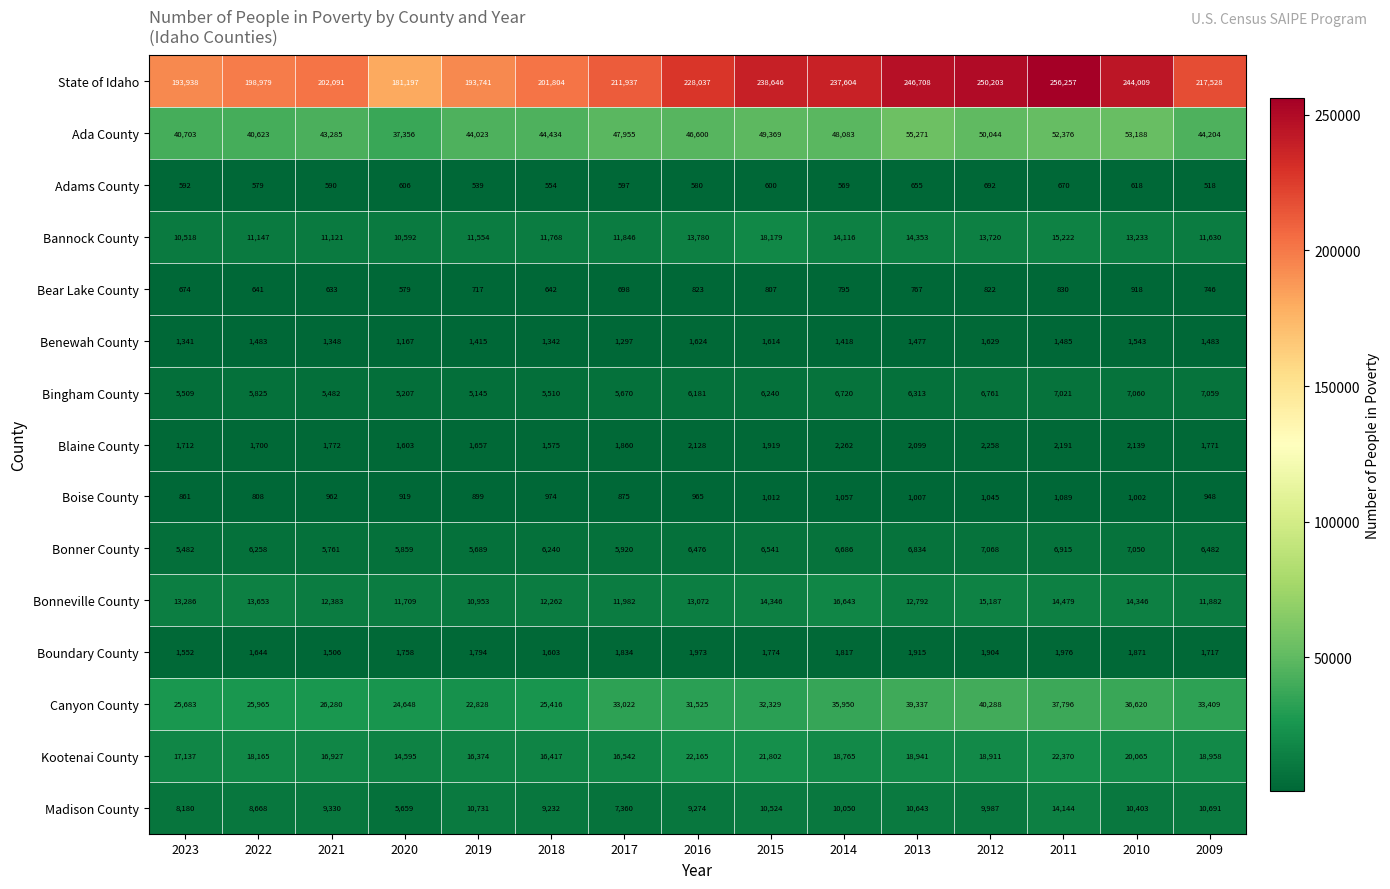

Which series has the largest total across all categories?

State of Idaho